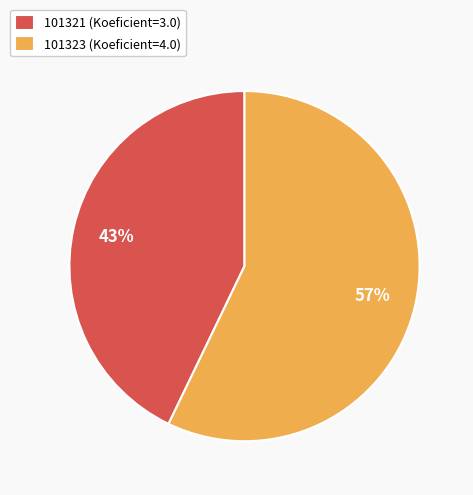

How many slices are in this pie chart?

2